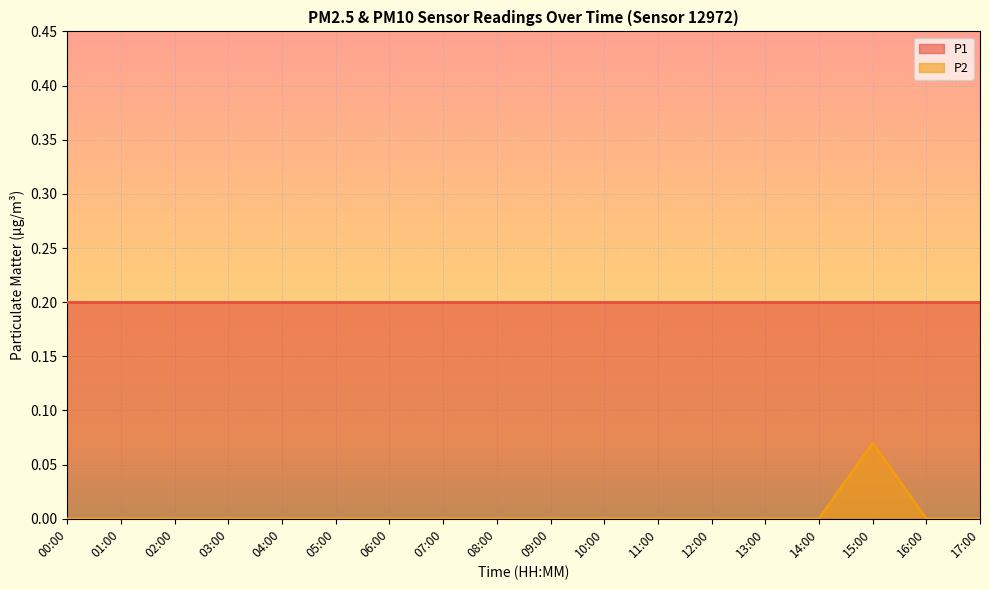

At which category does the data reach its first local peak?

15:00